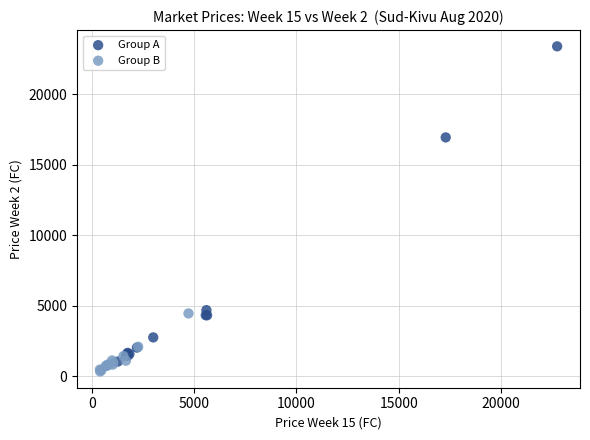

Which series reaches the minimum Y coordinate?

Group B